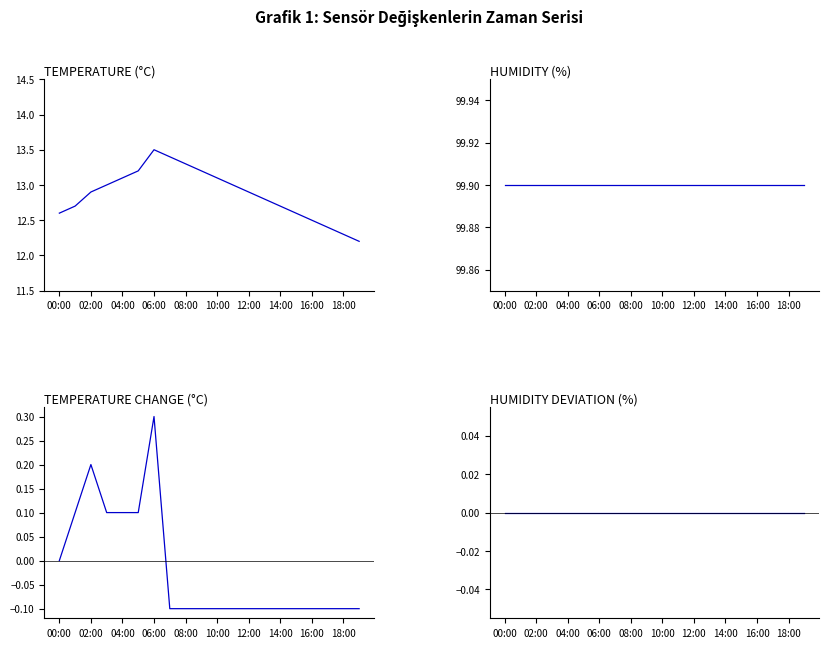

True or false: humidity_centered has a value of 0.0 at 04:00.

True